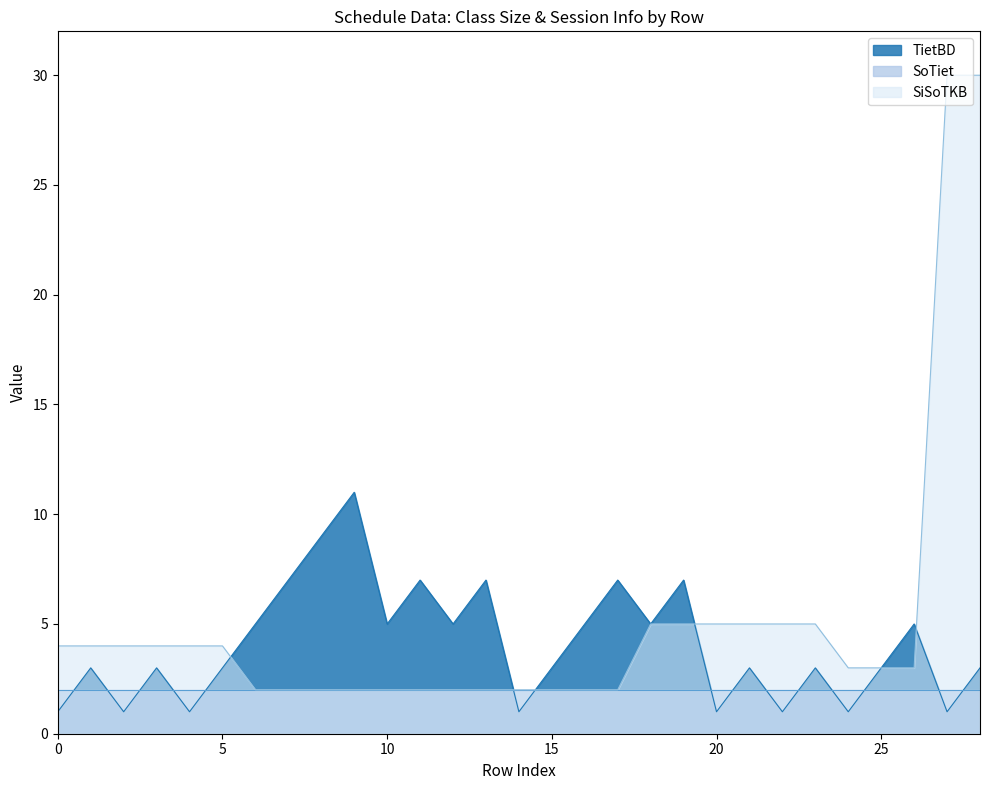

List the series in order of their peak value, lowest first.

SoTiet, TietBD, SiSoTKB